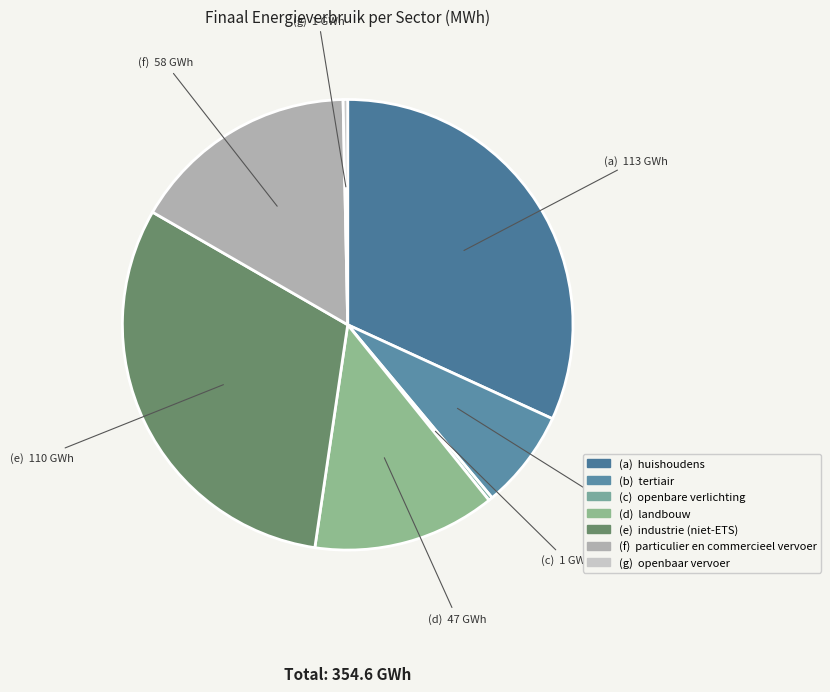

How many slices are in this pie chart?

7